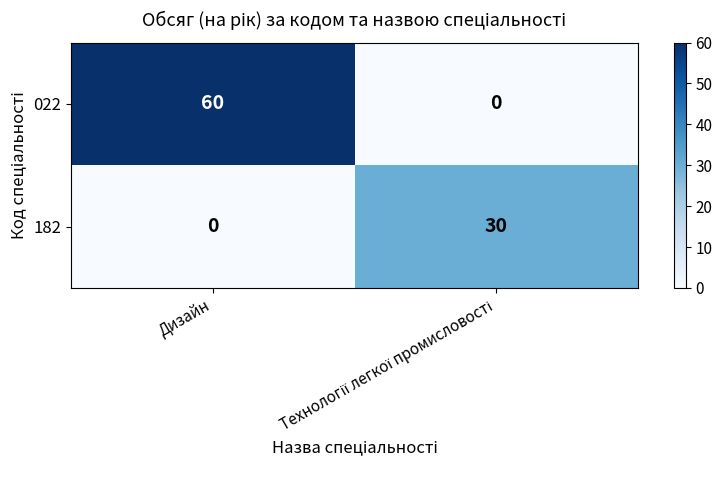

True or false: 022 has a value of 91 at Дизайн.

False